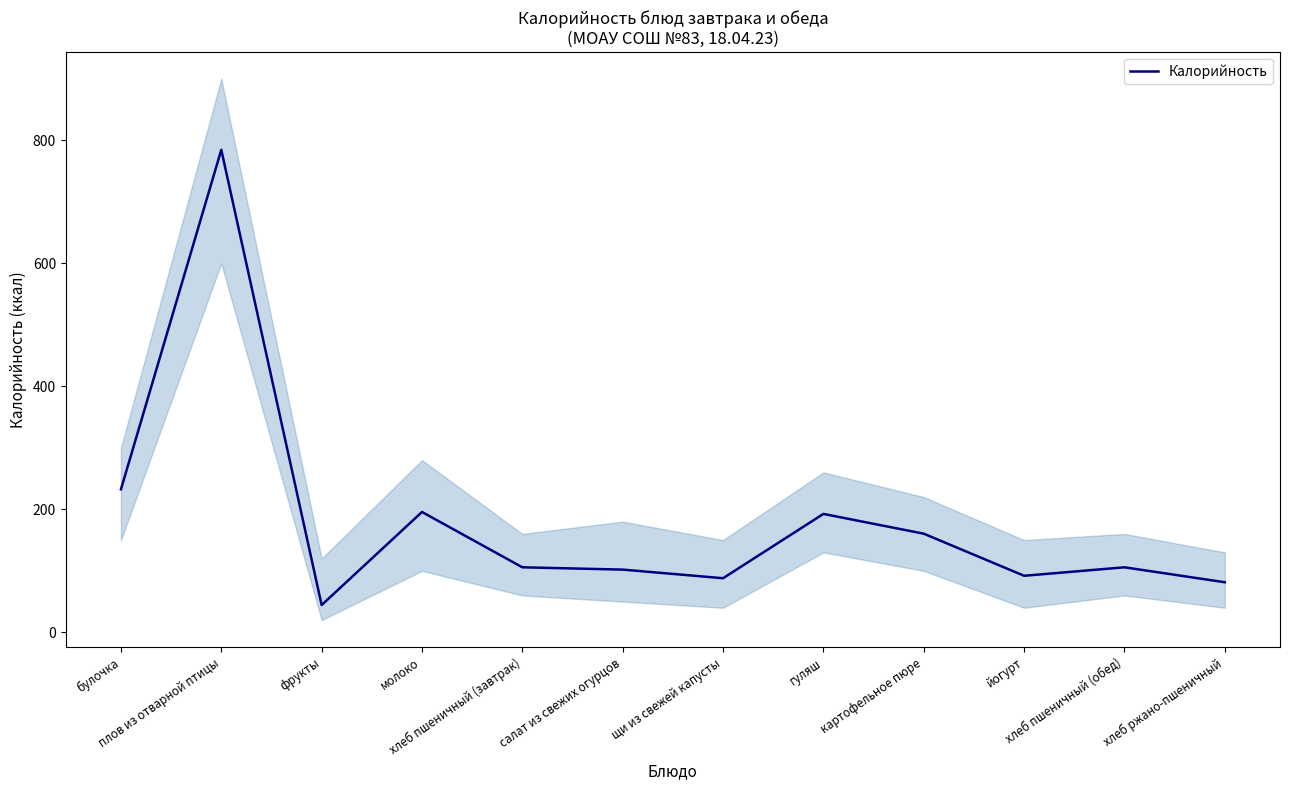

What is the difference between the values at булочка and гуляш?

39.9